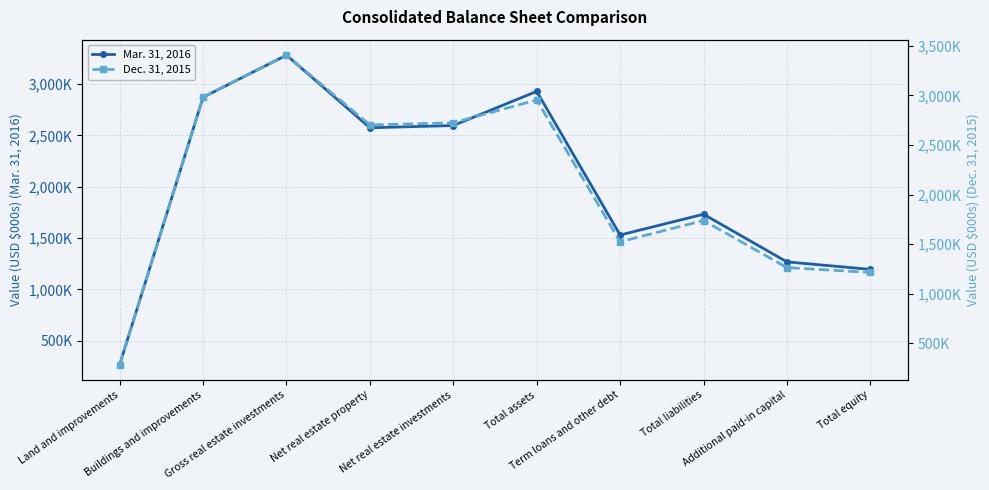

At how many categories does at least one series exceed 2140713?

5